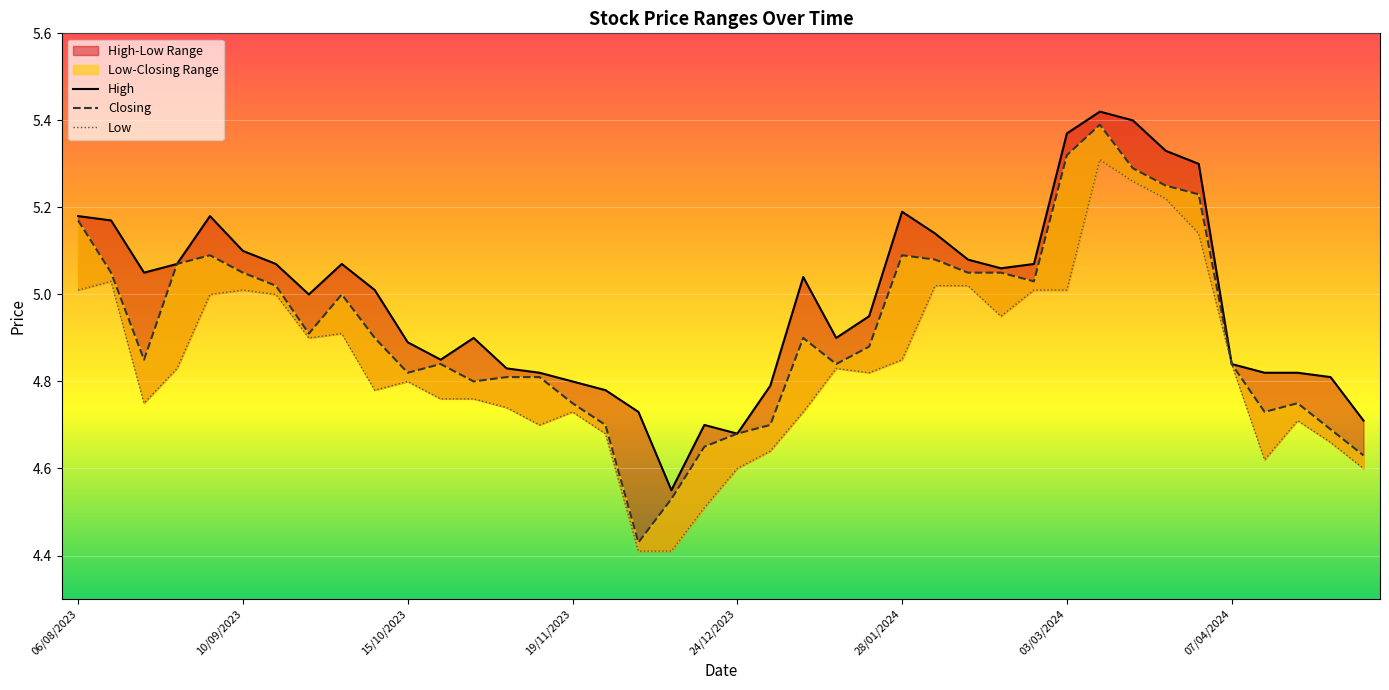

What position from the right is 8?

32